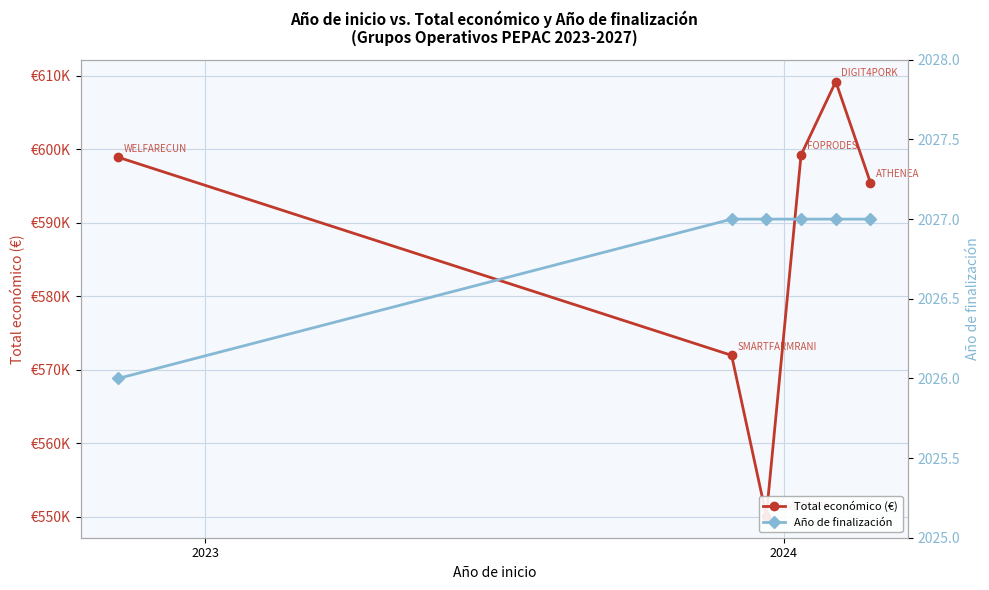

Is this an area chart (filled region under the line)?

No